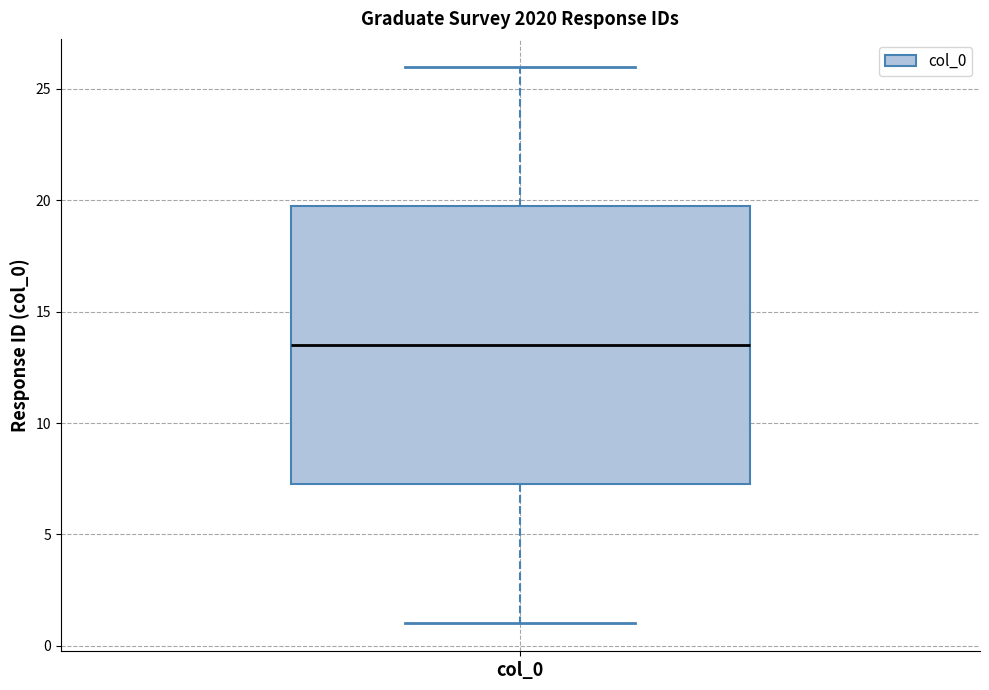

Transcribe this box plot: give where the median line is, the range the box spans, and where the two whiskers end, as read against the y-axis. The values are not printed on the chart, so give them approximately, as read against the axis.

median 13.5, box 7.5 to 20.0, whiskers 1.0 to 26.0